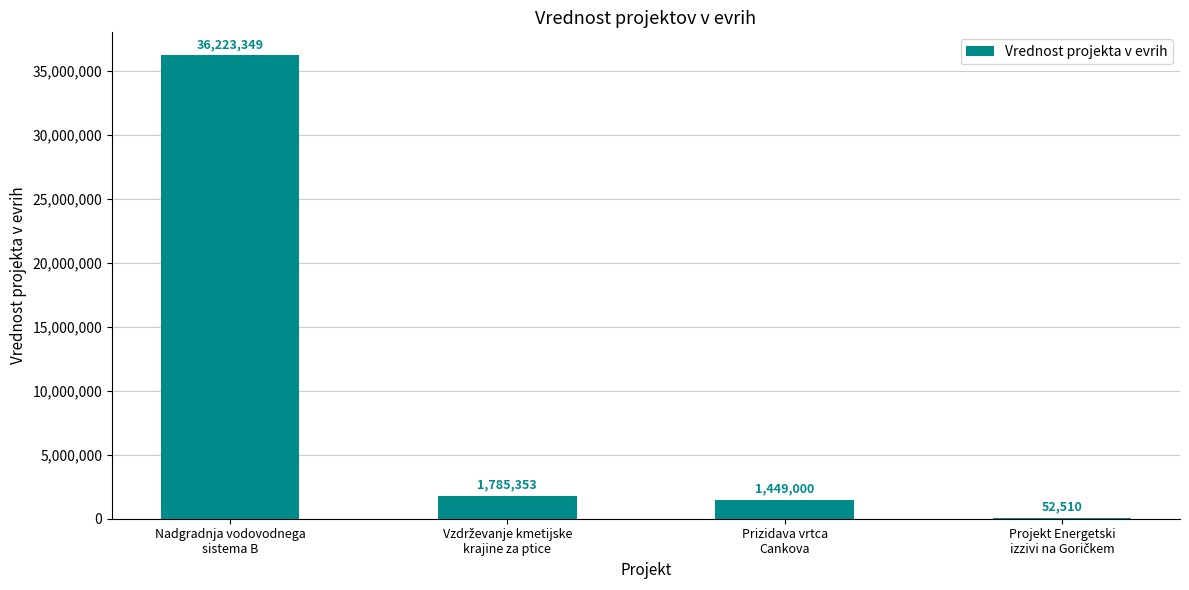

What is the maximum value shown in the chart?

36223349.0